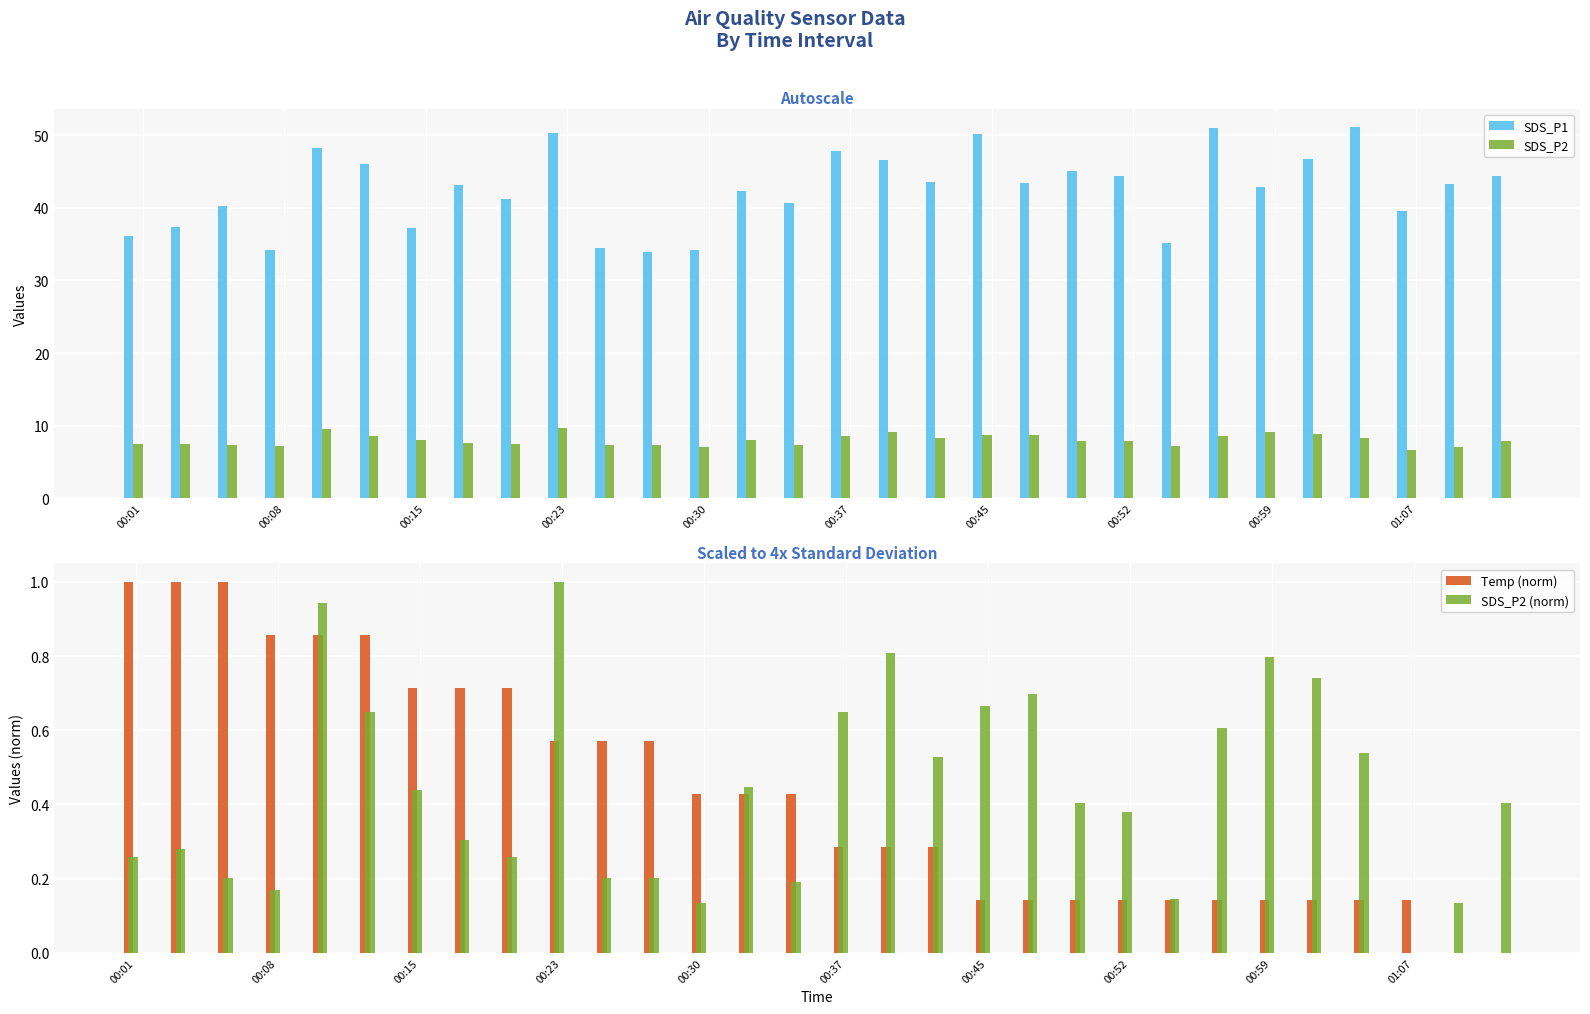

What is the difference between the maximum and minimum values in the SDS_P2 series?

3.0